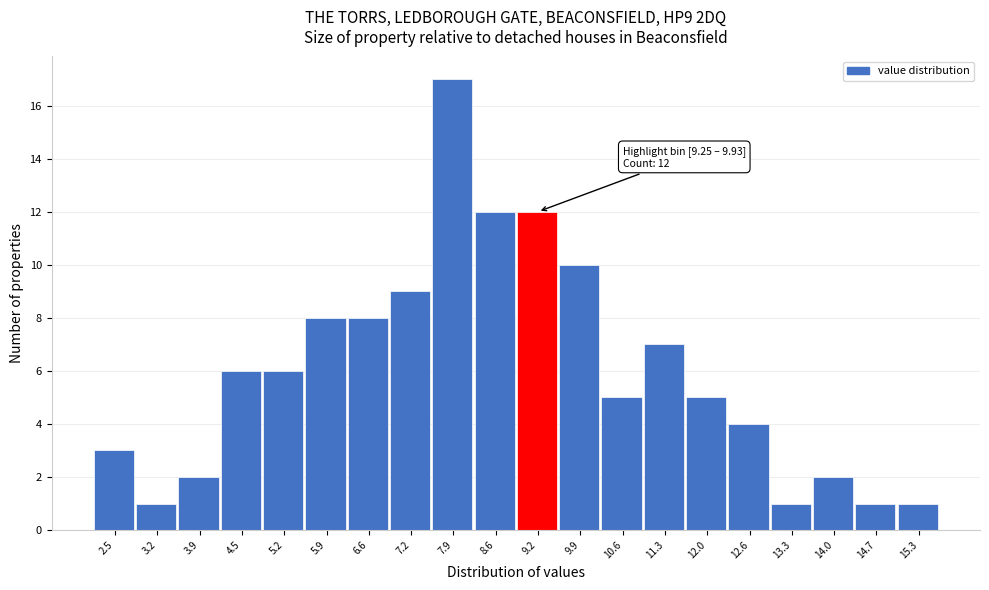

Reading left to right, what are all the values shown in this chart?

2.5=3	3.2=1	3.9=2	4.5=6	5.2=6	5.9=8	6.6=8	7.2=9	7.9=17	8.6=12	9.2=12	9.9=10	10.6=5	11.3=7	12.0=5	12.6=4	13.3=1	14.0=2	14.7=1	15.3=1